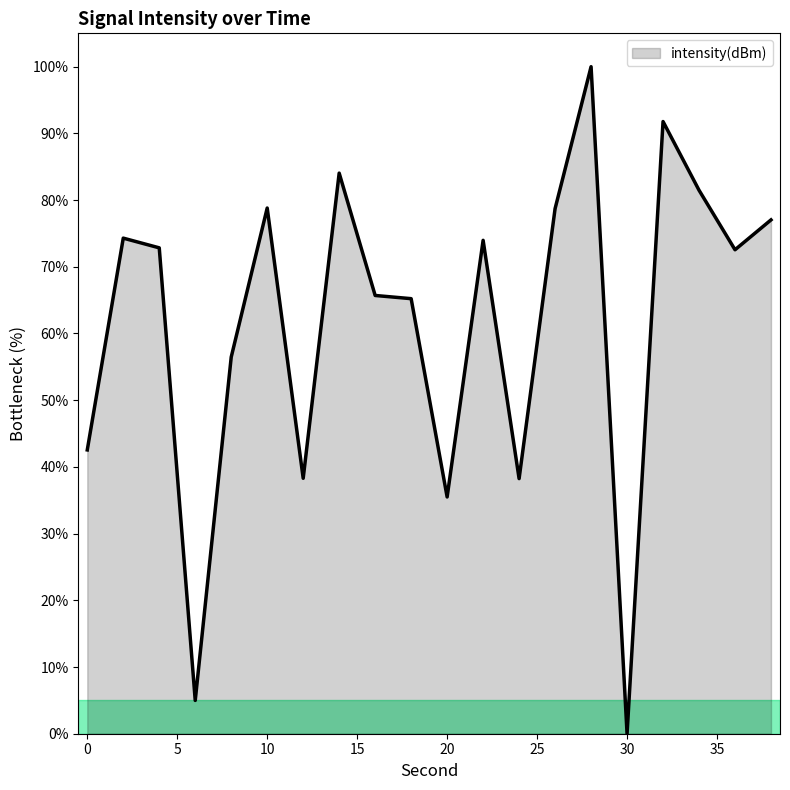

What is the maximum value shown in the chart?

100.0